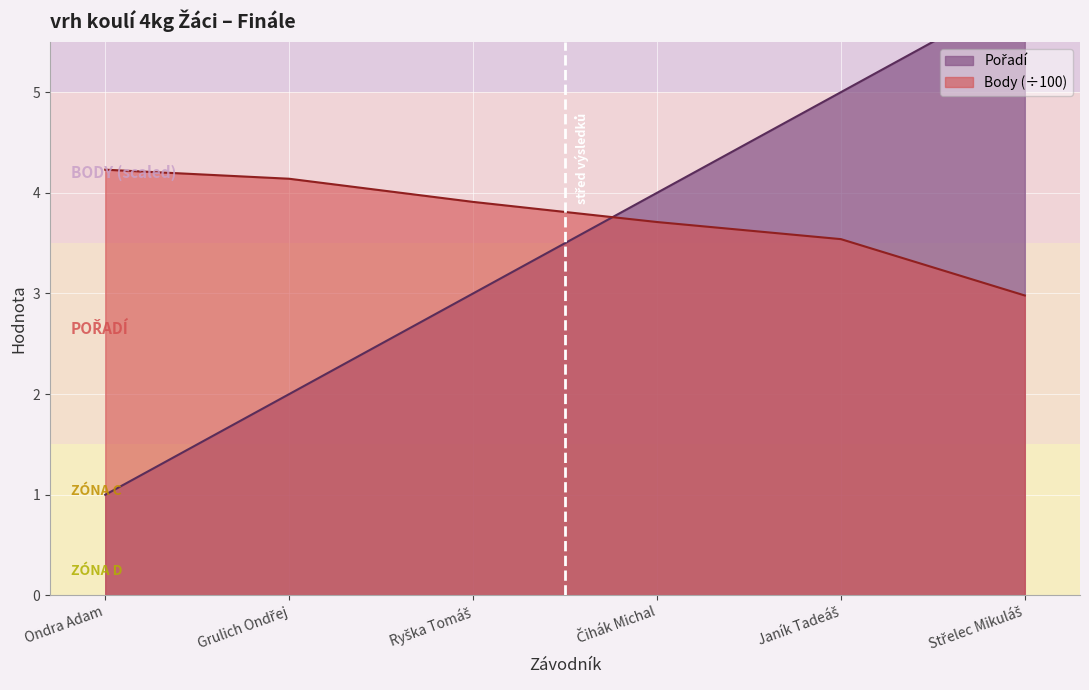

What is the value of the Pořadí point at the 2nd from the left?

2.0